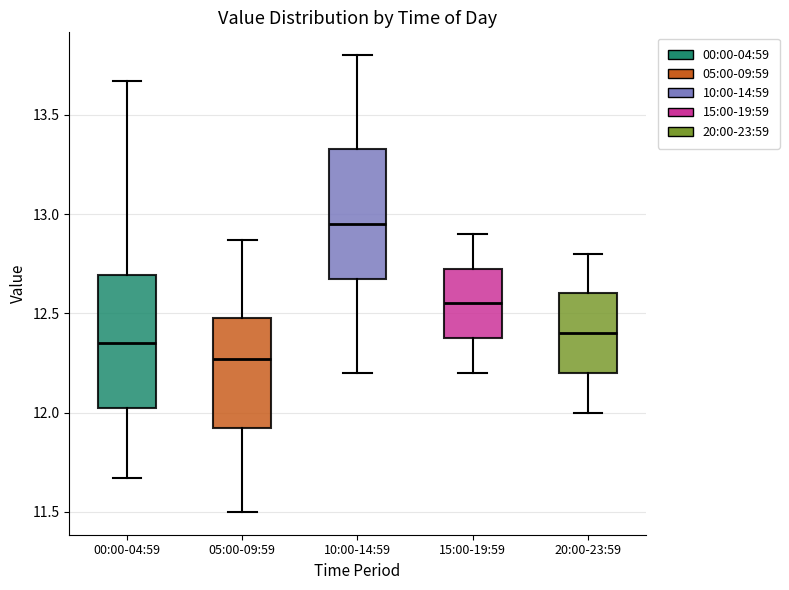

Reading left to right, read every box against the y-axis: the position of its median line, the range the box covers, and the ends of its whiskers. The values are not printed on the chart, so give them approximately, as read against the axis.

00:00-04:59: median 12.35, box 12.00 to 12.70, whiskers 11.65 to 13.65
05:00-09:59: median 12.25, box 11.90 to 12.50, whiskers 11.50 to 12.85
10:00-14:59: median 12.95, box 12.70 to 13.35, whiskers 12.20 to 13.80
15:00-19:59: median 12.55, box 12.40 to 12.75, whiskers 12.20 to 12.90
20:00-23:59: median 12.40, box 12.20 to 12.60, whiskers 12.00 to 12.80